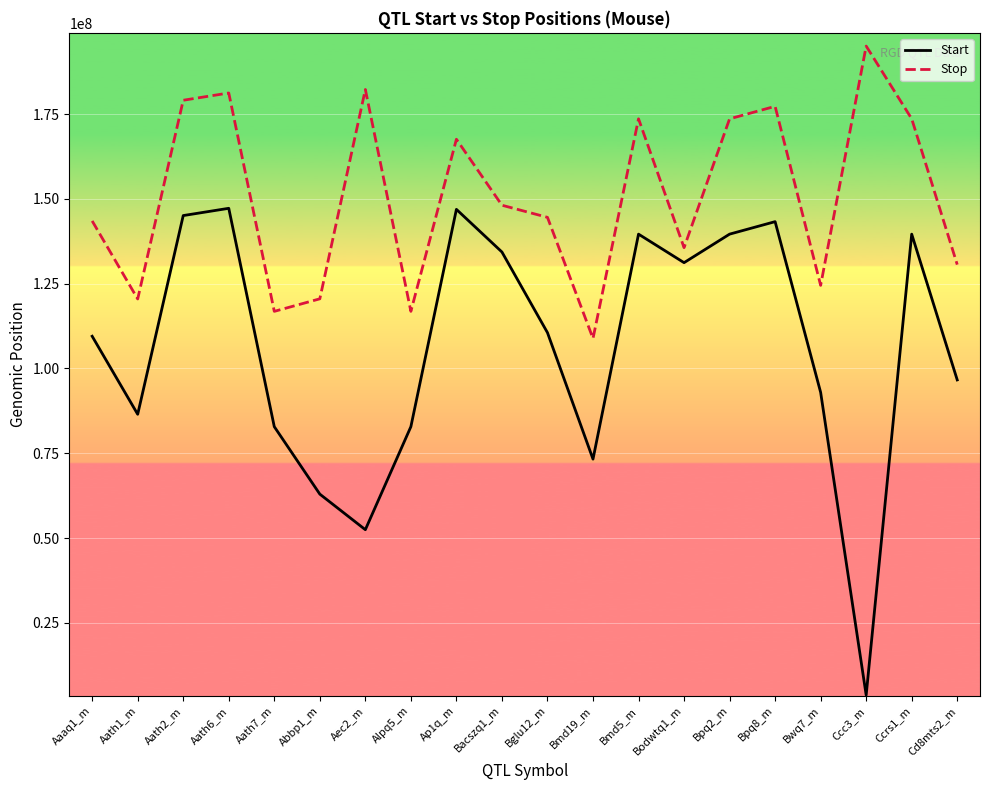

Read the Start value at Bodwtq1_m, to the nearest 50.

131191150